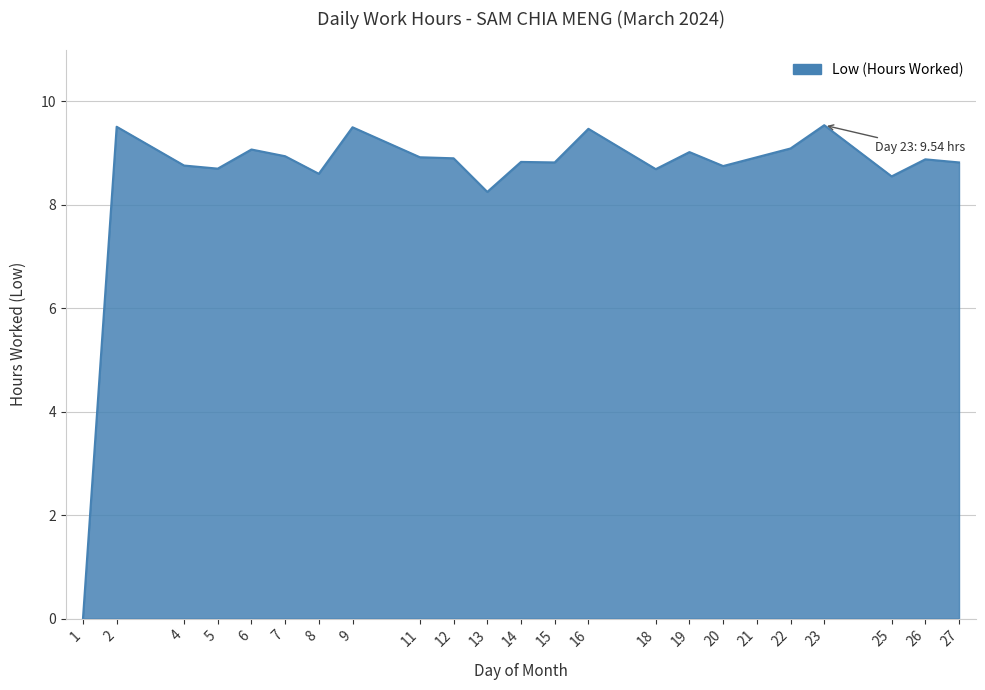

Where is the data nearest to the value 4?

1